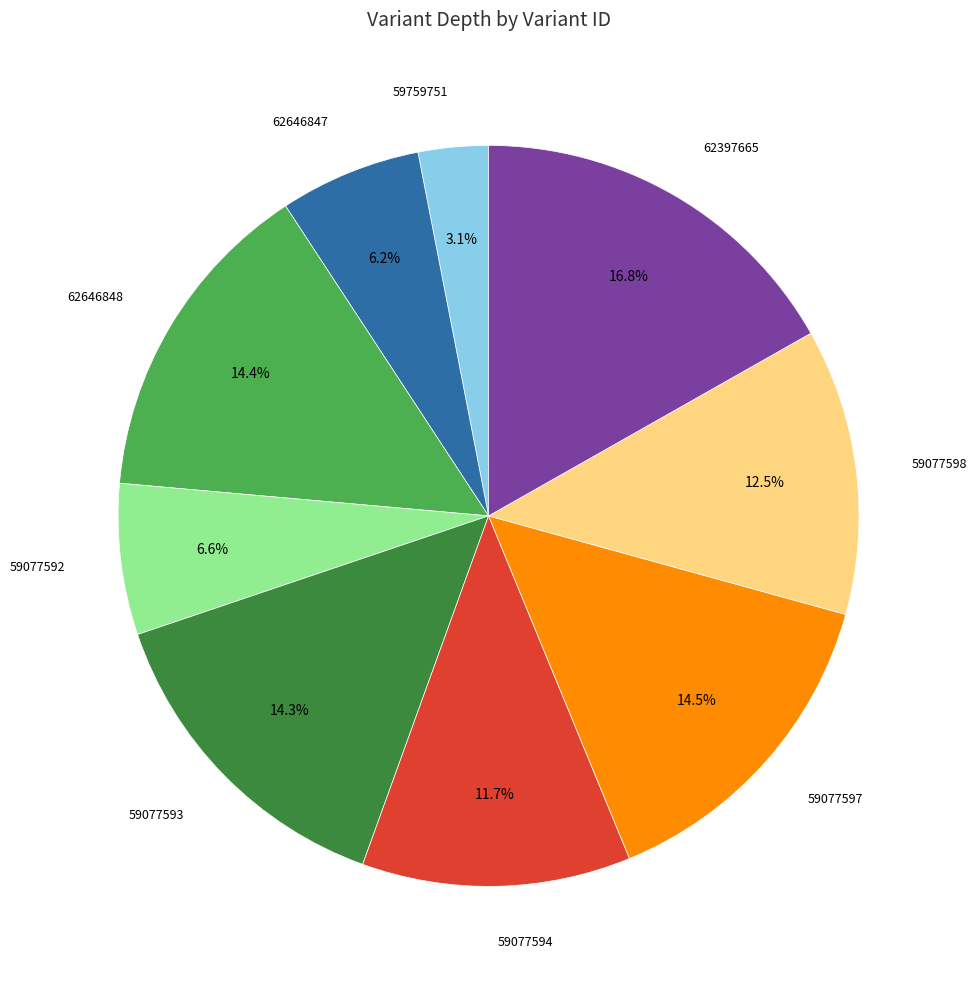

Is there any slice that represents more than half of the pie?

No